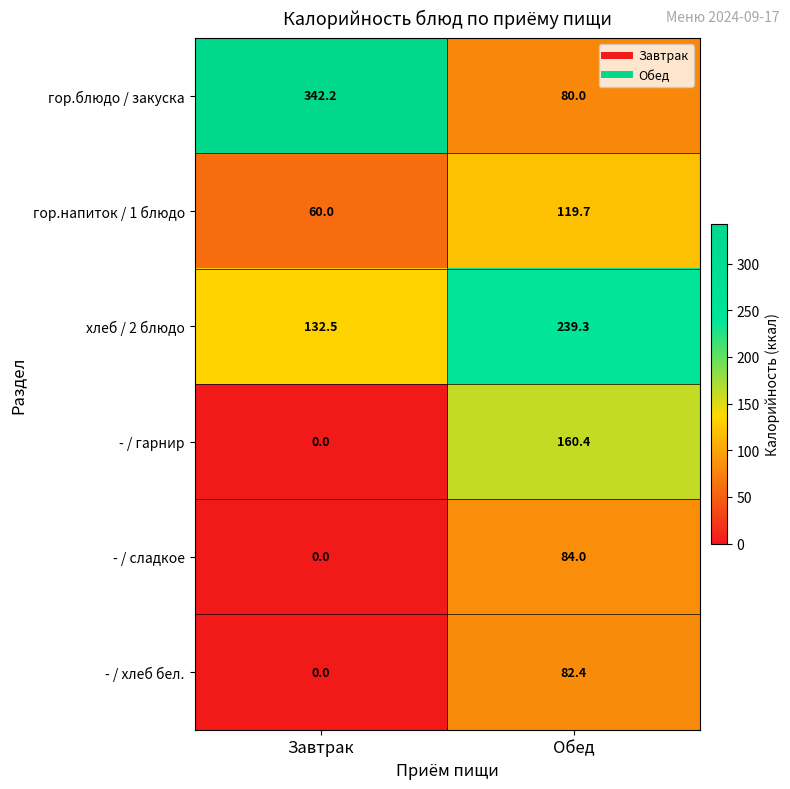

What is the maximum value shown in the chart?

342.2